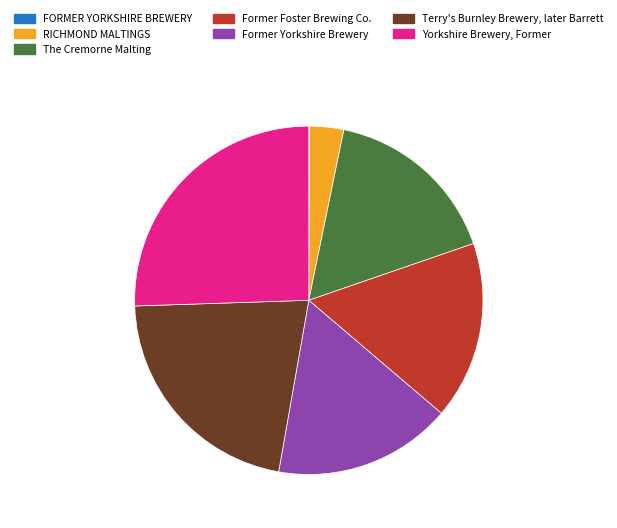

Which slice is the largest?

Yorkshire Brewery, Former